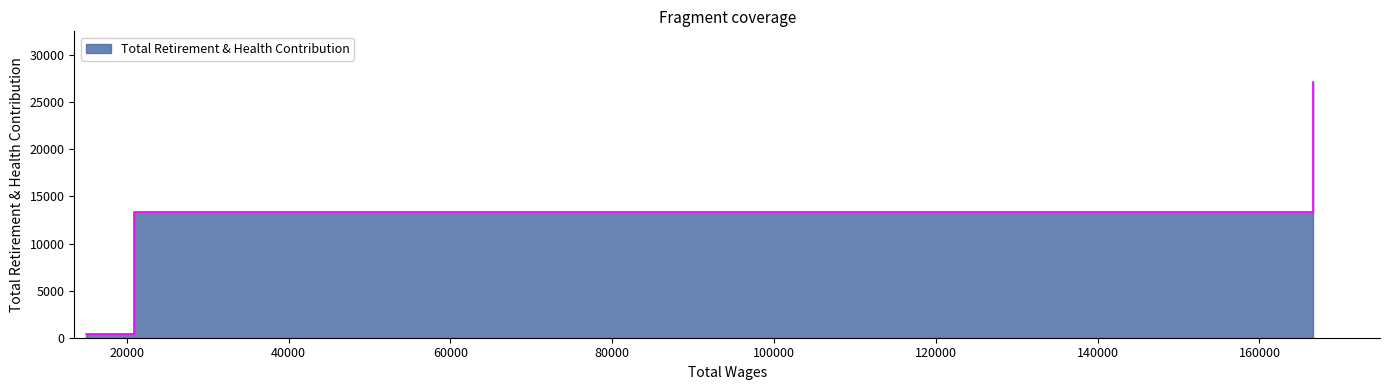

Reading right to left, extract all data points from this chart.

Short-Term Employee=27118	Short-Term Employee - Sub=13393	Interim Exec VIP=346